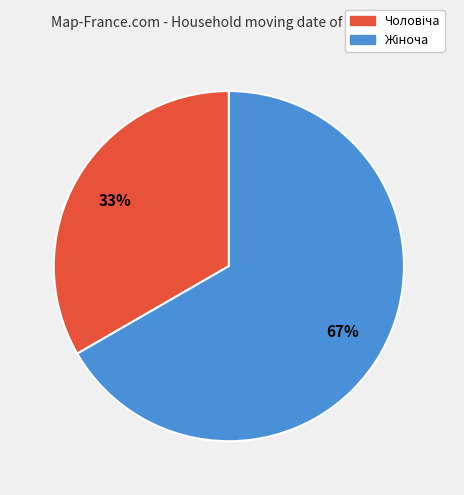

To the nearest percent, what is the average slice percentage?

50%